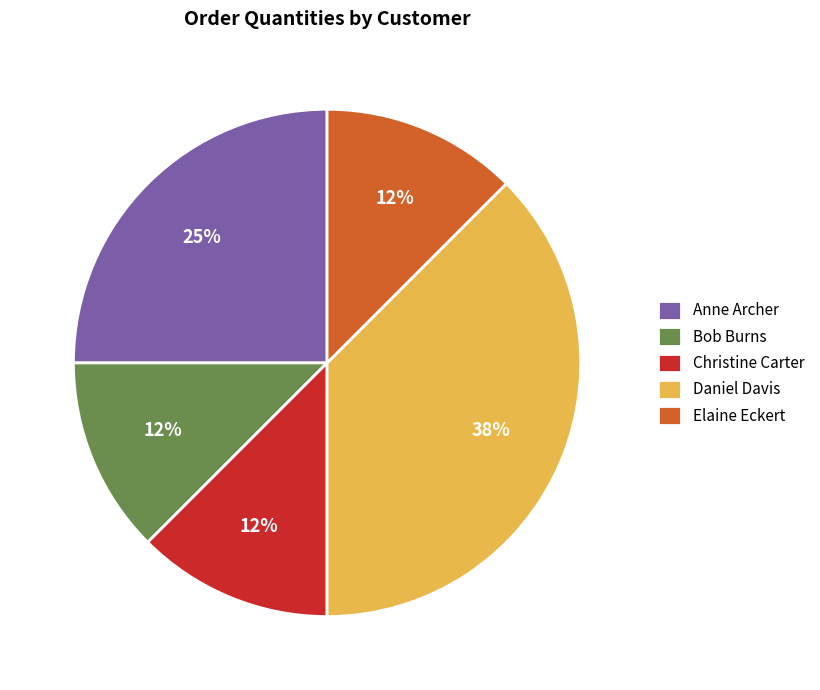

What is the ratio of the value at Christine Carter to the value at Elaine Eckert?

1.0